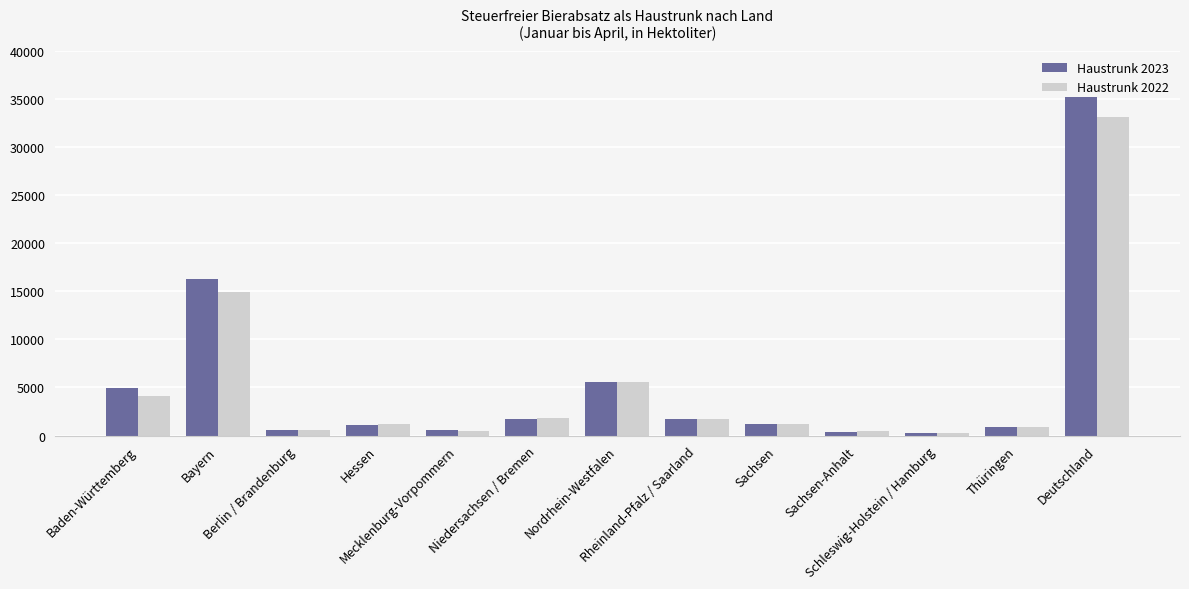

What is the highest value of the Haustrunk 2023 series?

35194.9